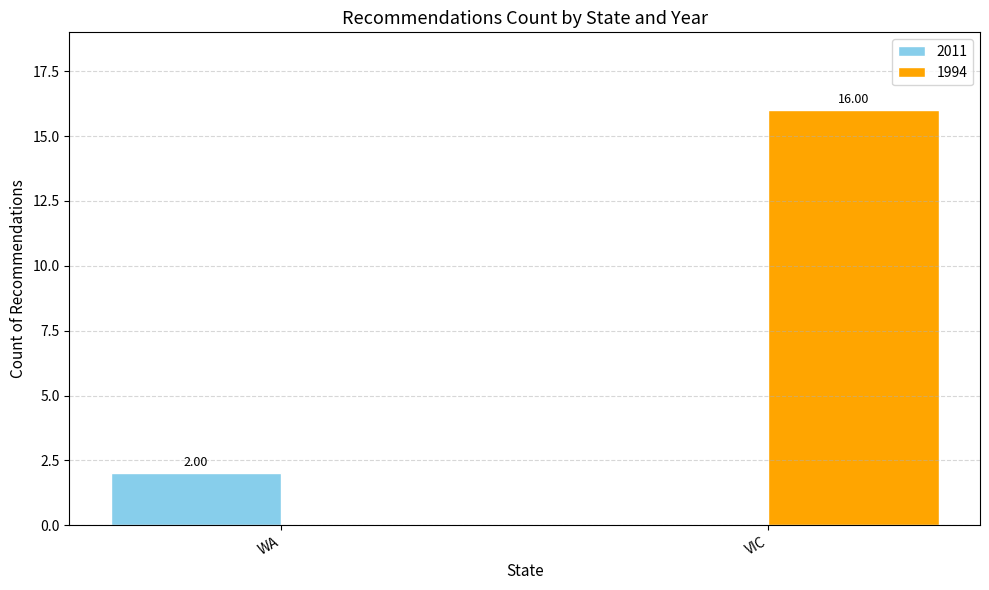

What is the sum of the 1994 values at WA and VIC?

16